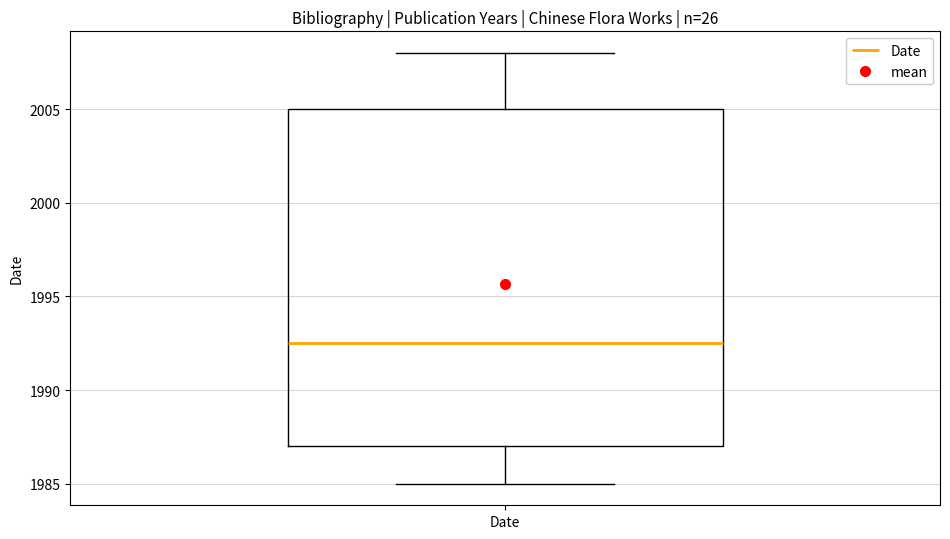

Read this box plot against the y-axis: the position of the median line, the range covered by the box, and the ends of both whiskers. The values are not printed on the chart, so give them approximately, as read against the axis.

median 1992.5, box 1987.0 to 2005.0, whiskers 1985.0 to 2008.0